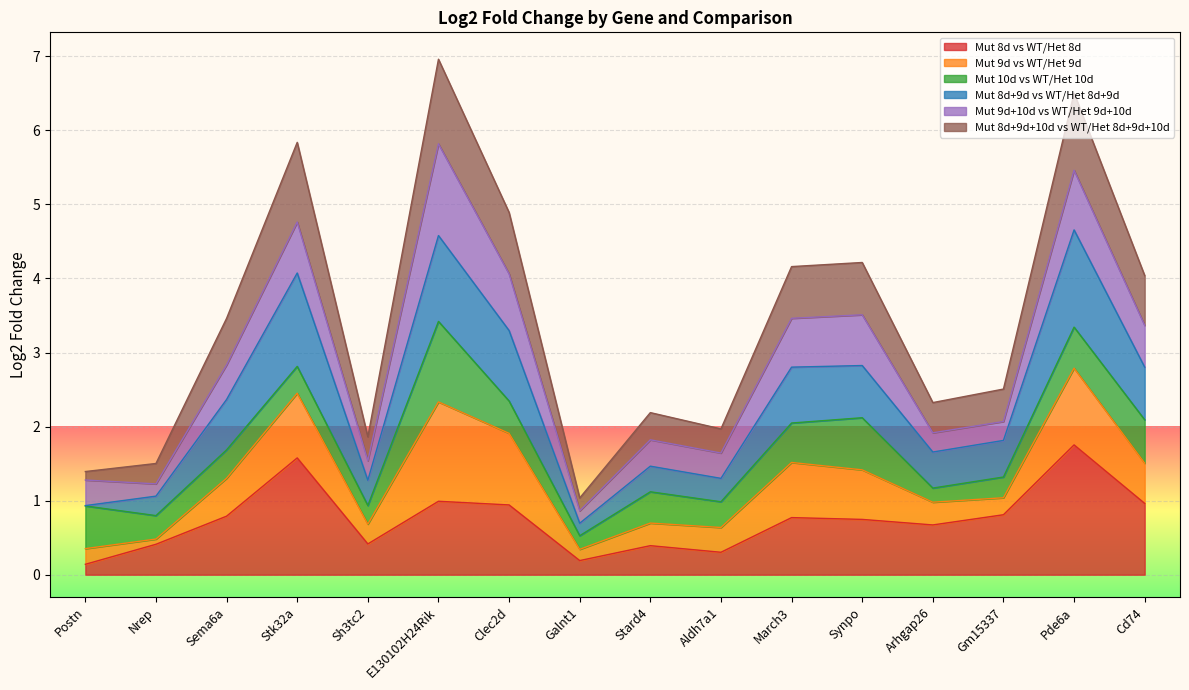

The Mut 8d vs WT/Het 8d series shows 0.8 at March3. True or false?

True